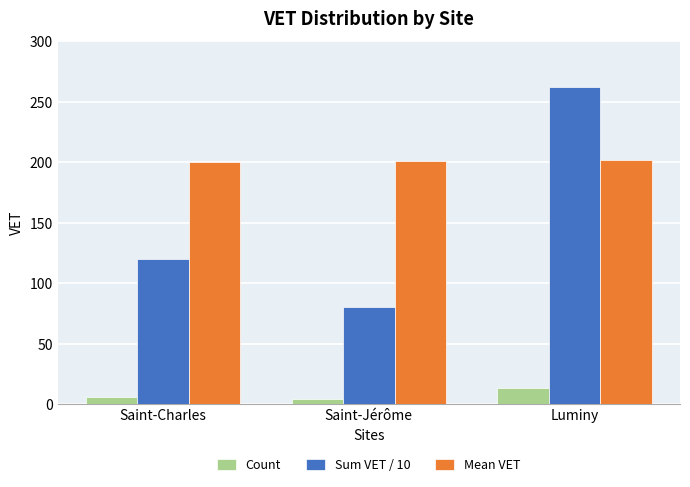

What is the average value of the Sum VET / 10 series?

154.3